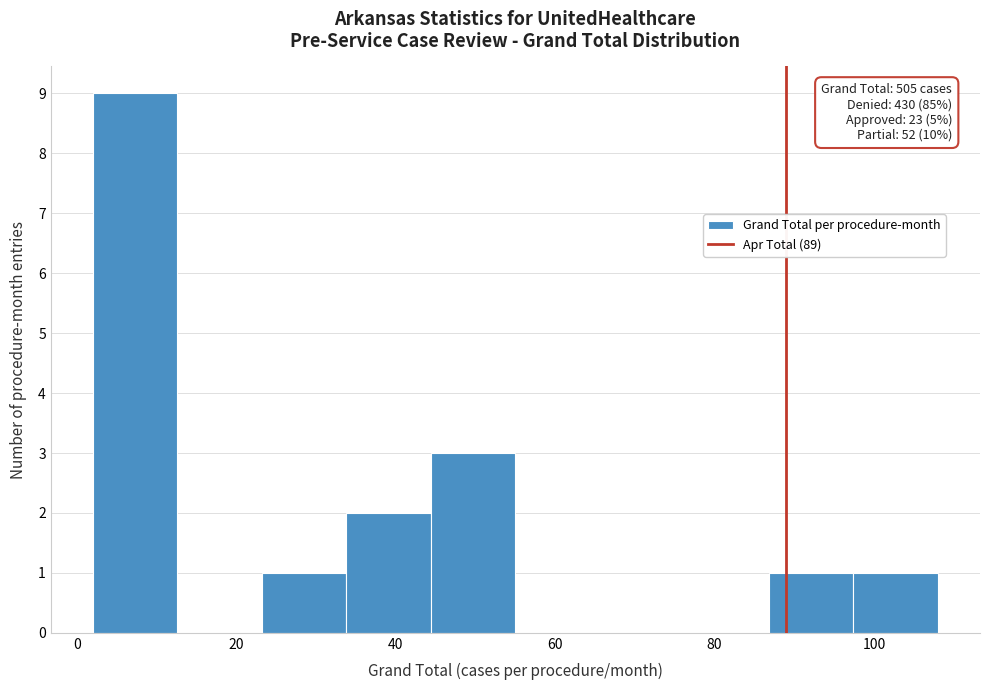

Over which range of the x-axis is the bar tallest?

2.0 to 12.6